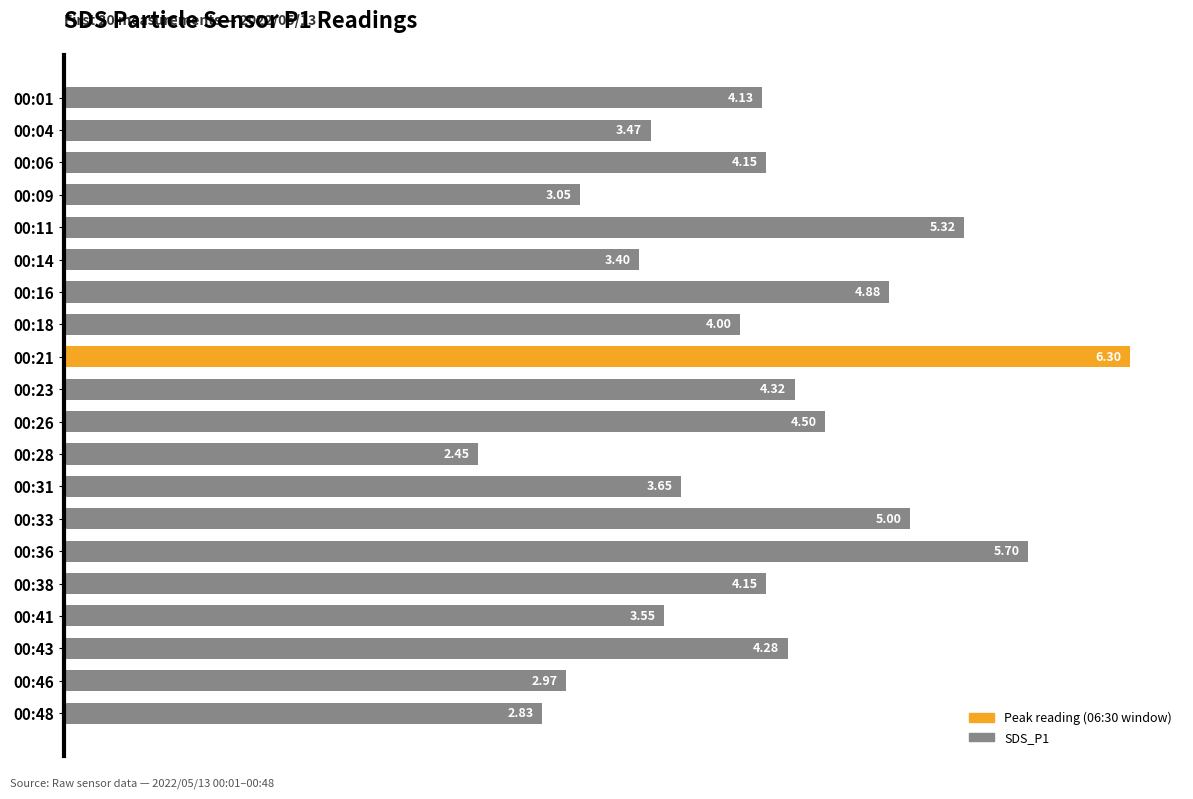

What is the sum of the values at 00:16 and 00:28?

7.3